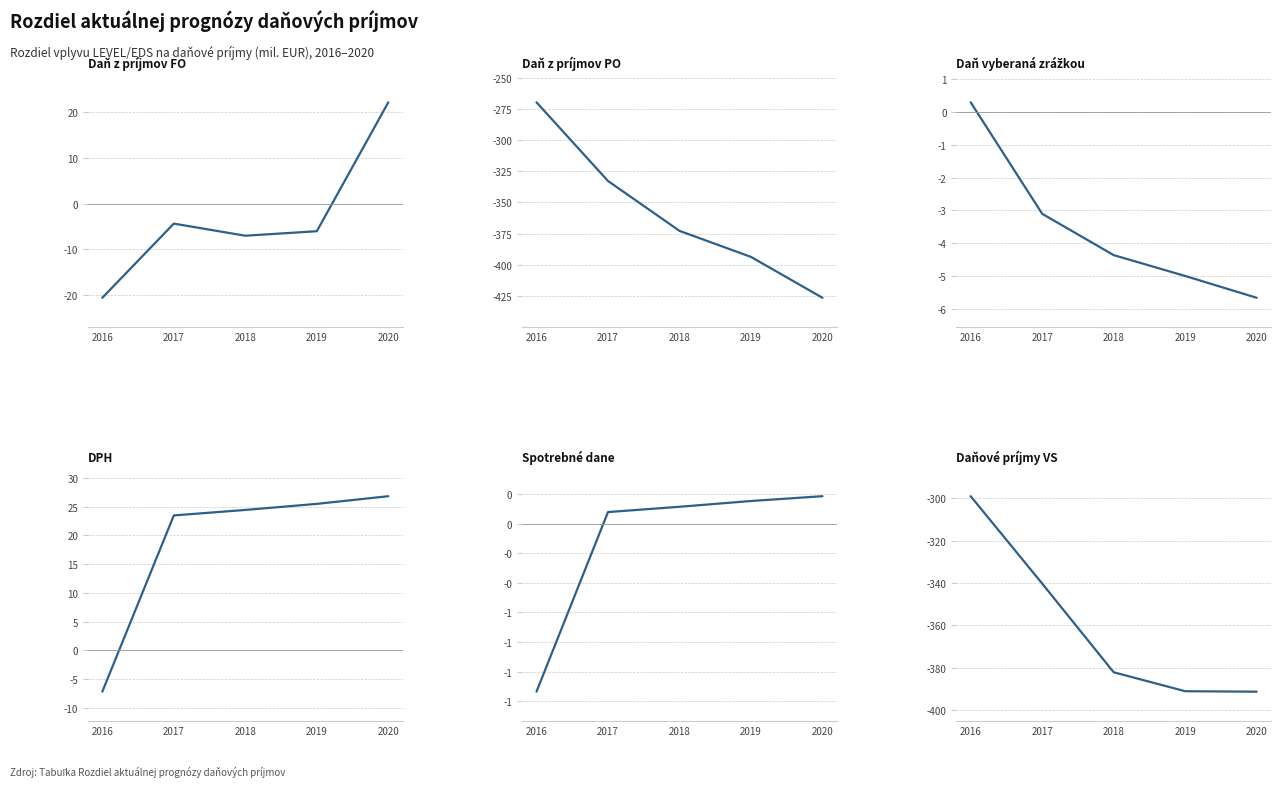

What is the difference between the highest and lowest values at 2019?

419.1